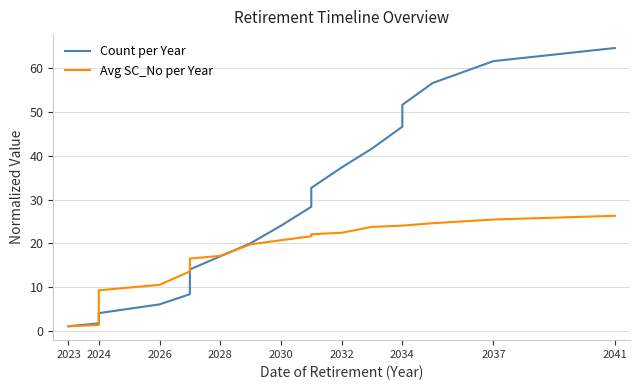

Which series has the largest total across all categories?

Count per Year